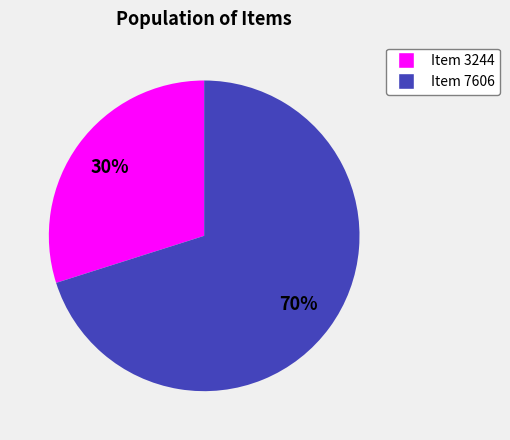

To the nearest percent, what percentage of the pie is Item 3244?

30%